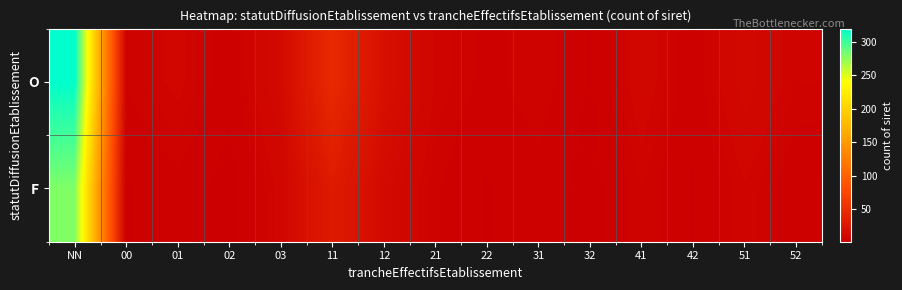

What is the total value across all series at 00?

7